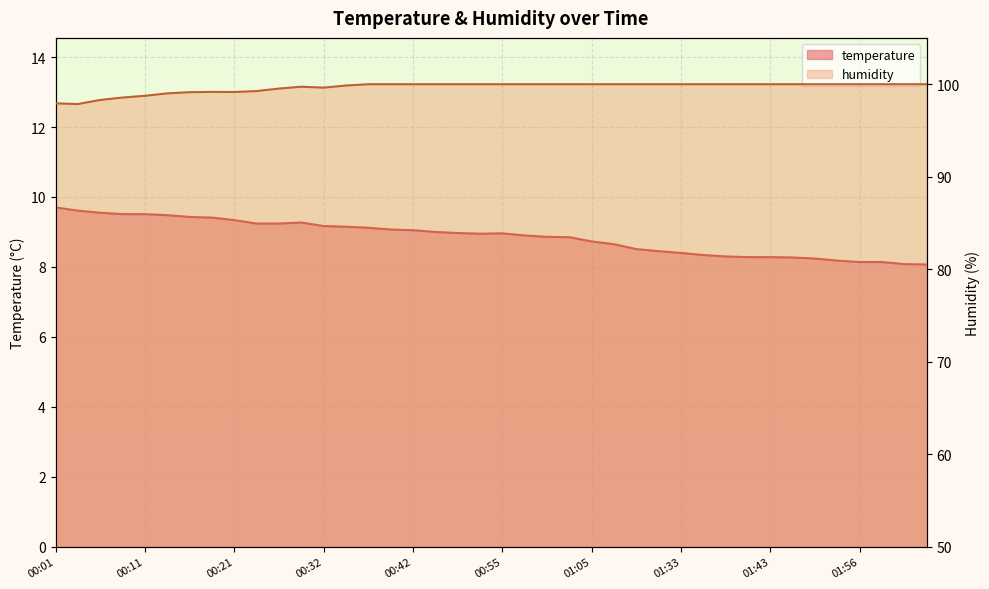

What is the total value across all series at 01:03?

108.8